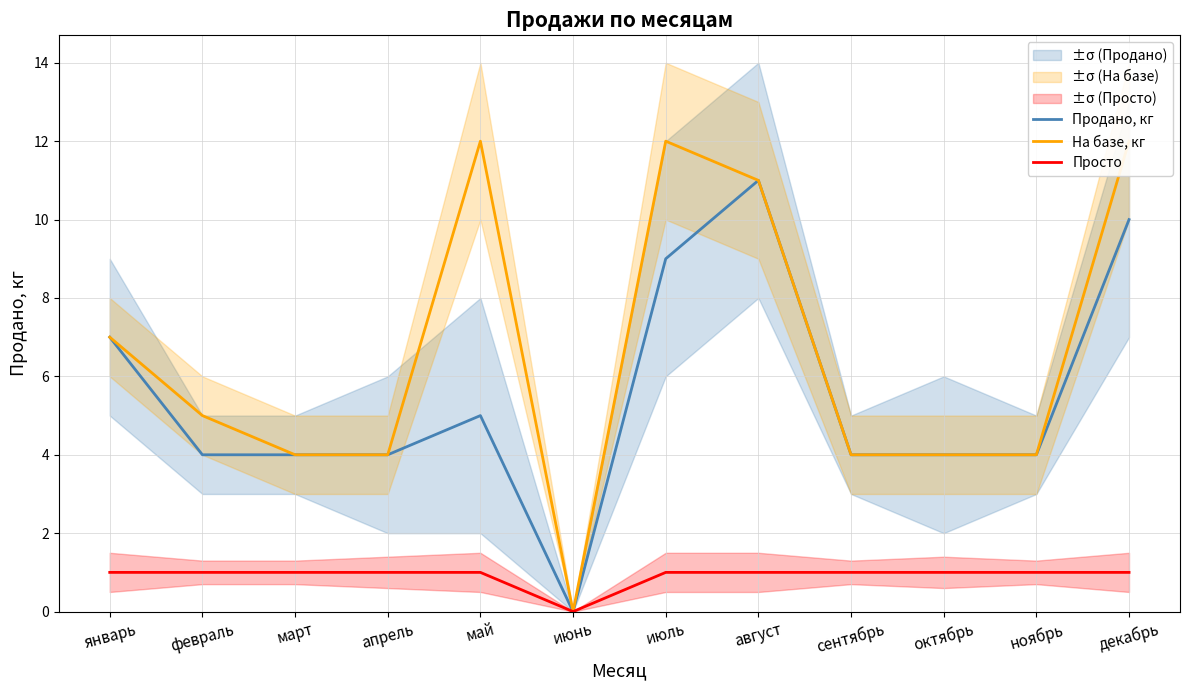

What is the difference between the highest and lowest values at февраль?

4